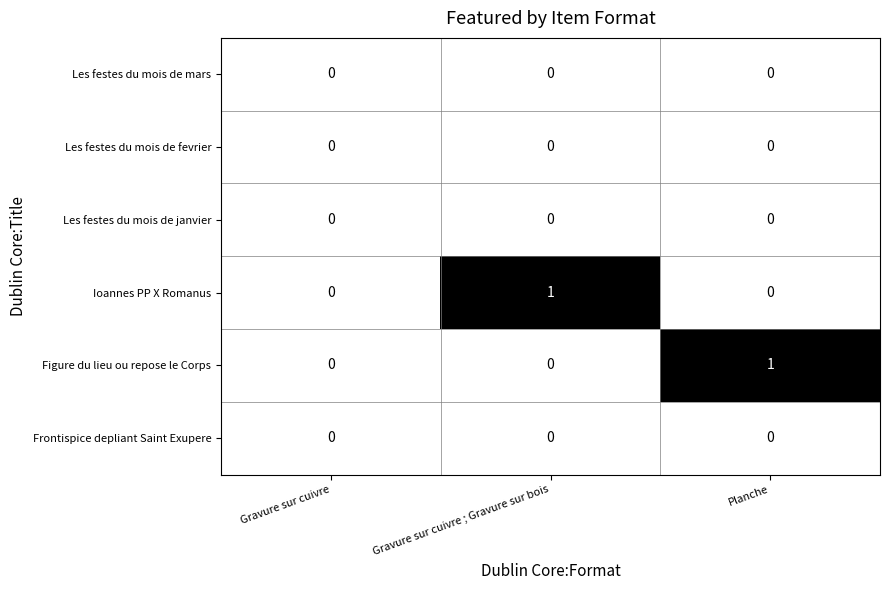

Which series changed the most between Gravure sur cuivre and Gravure sur cuivre ; Gravure sur bois?

Ioannes PP X Romanus